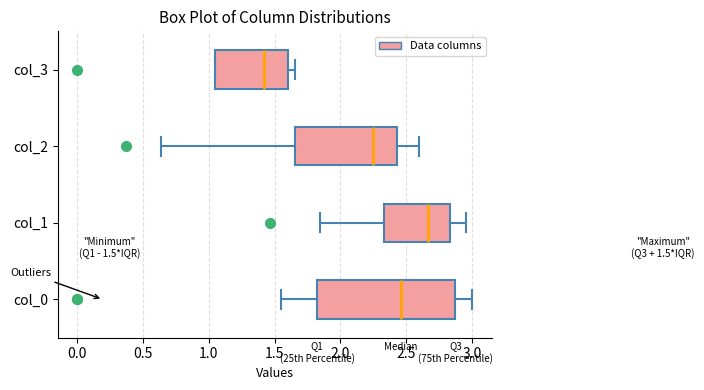

Which box has the furthest to the right median line?

col_1